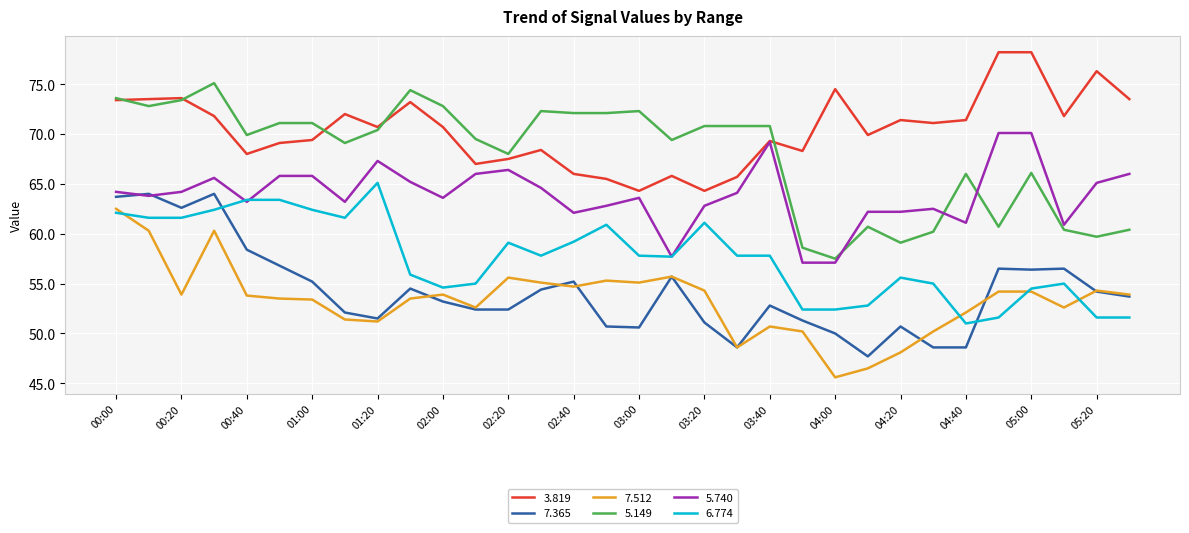

True or false: 5.149 and 6.774 intersect in this chart.

False